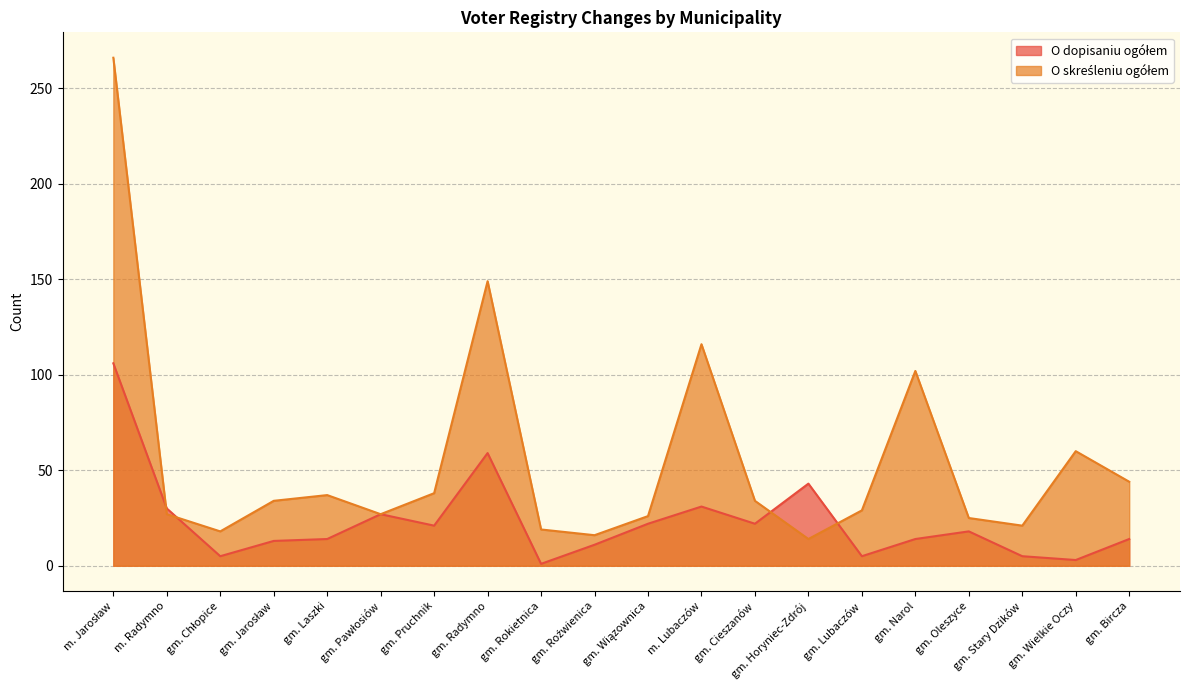

What position from the left is gm. Horyniec-Zdrój?

14